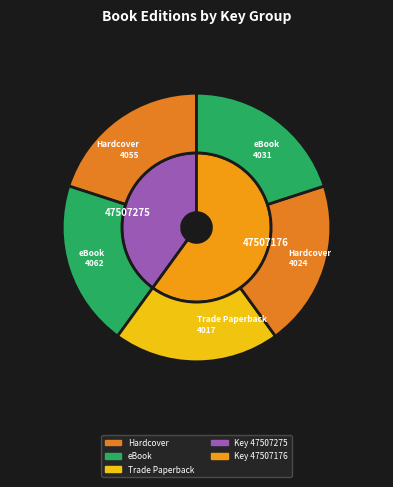

What percentage do 9781442474062 and 9781442474017 together represent?

40.0%